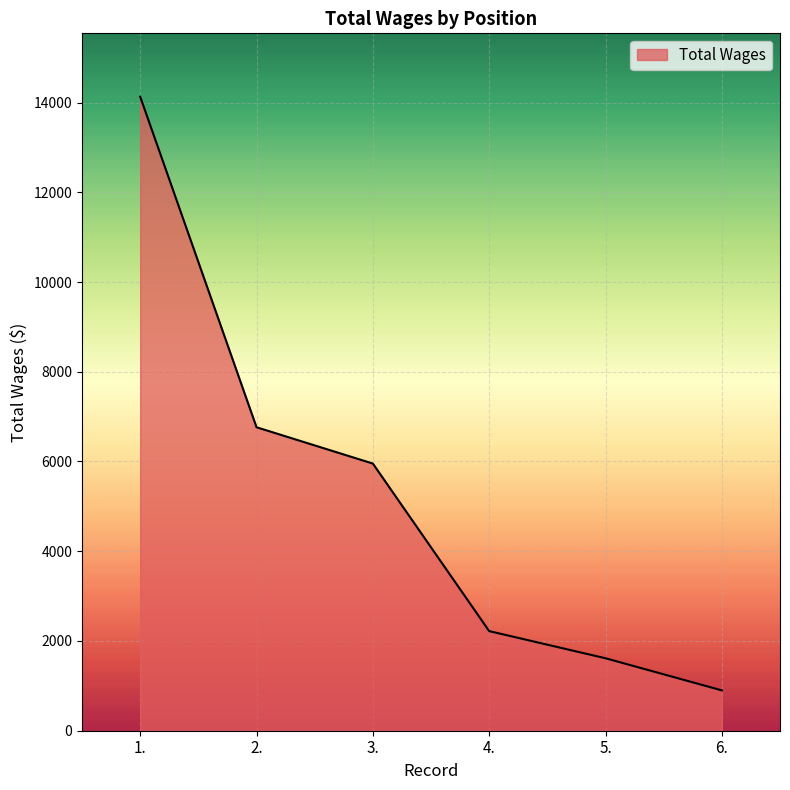

Rank the categories by value from lowest to highest.

6., 5., 4., 3., 2., 1.